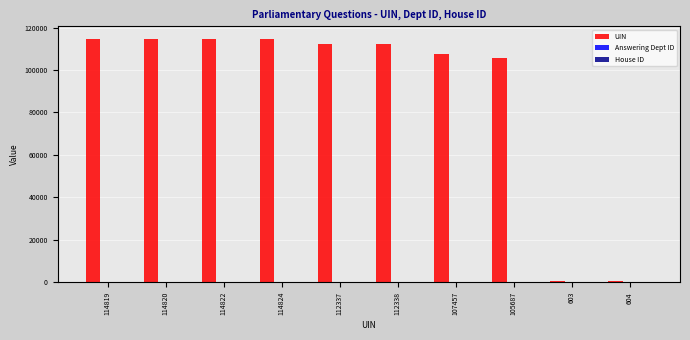

What is the sum of all UIN values?

898311